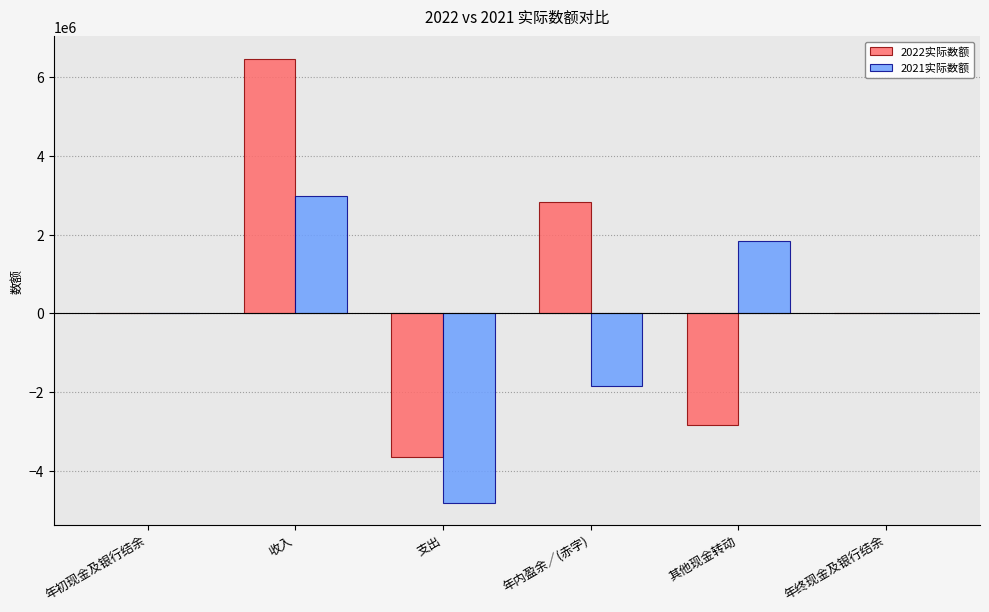

Does the chart contain stacked bars?

No